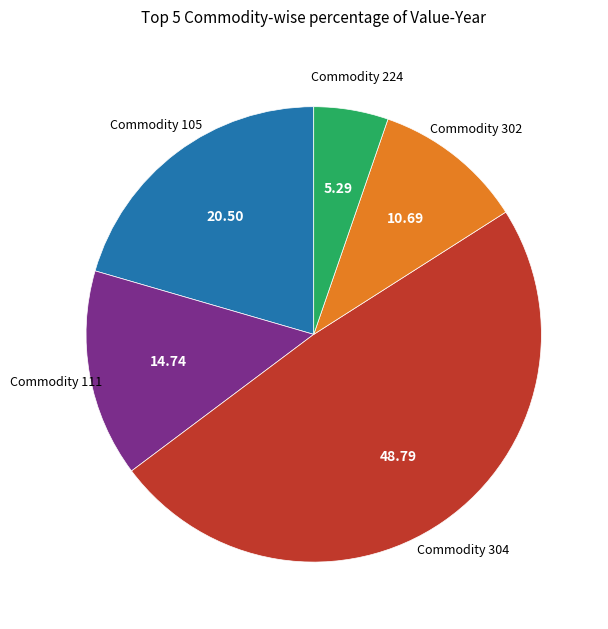

Combined, do Commodity 105 and Commodity 304 account for over 50%?

Yes